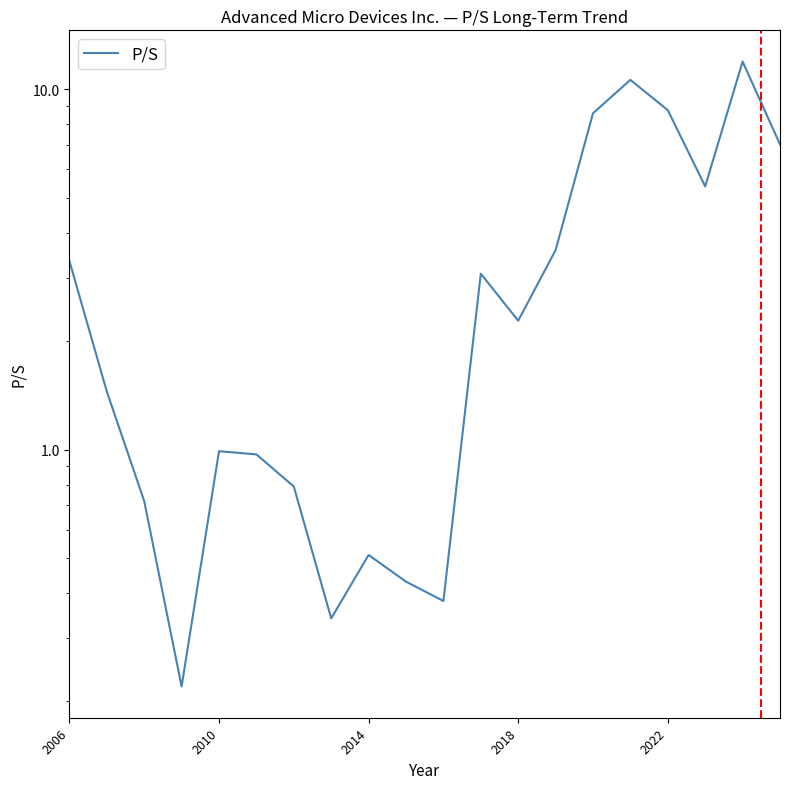

At which label does the data first exceed 2?

2006